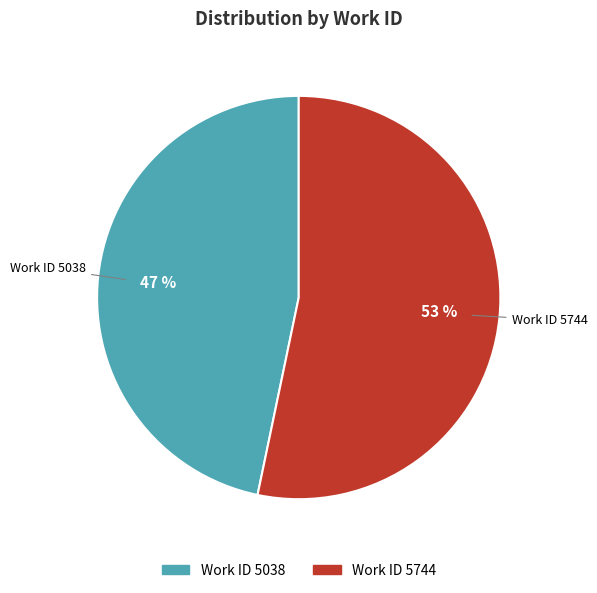

To the nearest percent, what is the average slice percentage?

50%